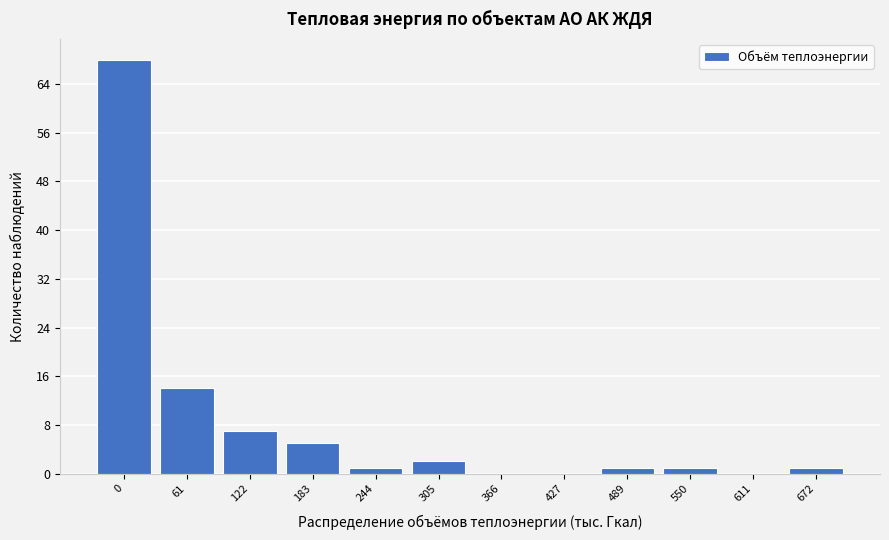

Reading left to right, transcribe all the data shown in this chart.

0=68	61=14	122=7	183=5	244=1	305=2	366=0	427=0	489=1	550=1	611=0	672=1